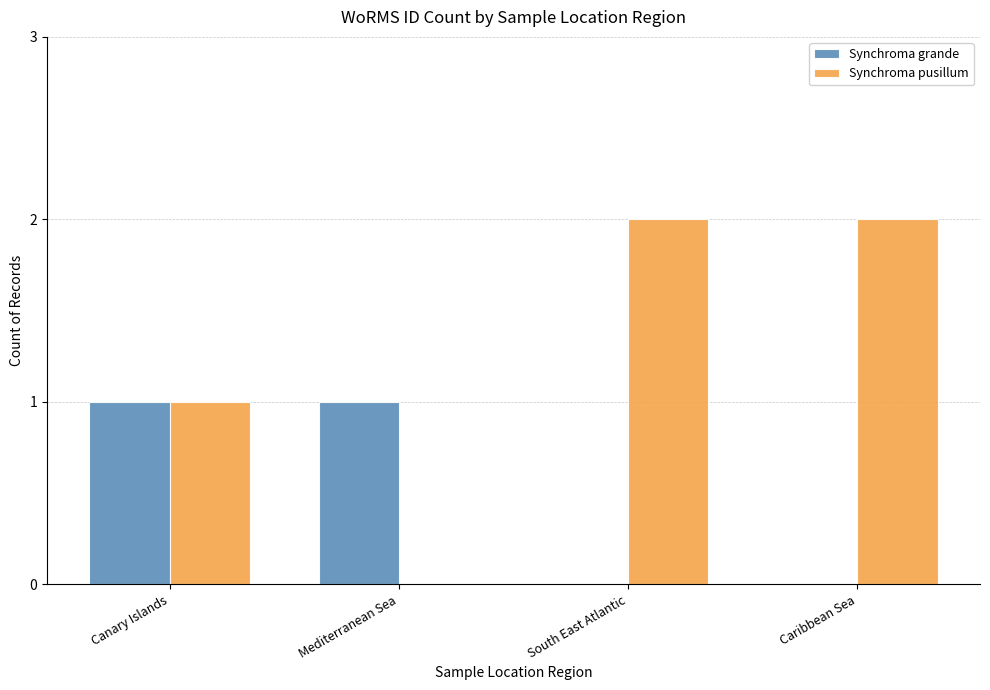

Which series changed the most between Canary Islands and Mediterranean Sea?

Synchroma pusillum